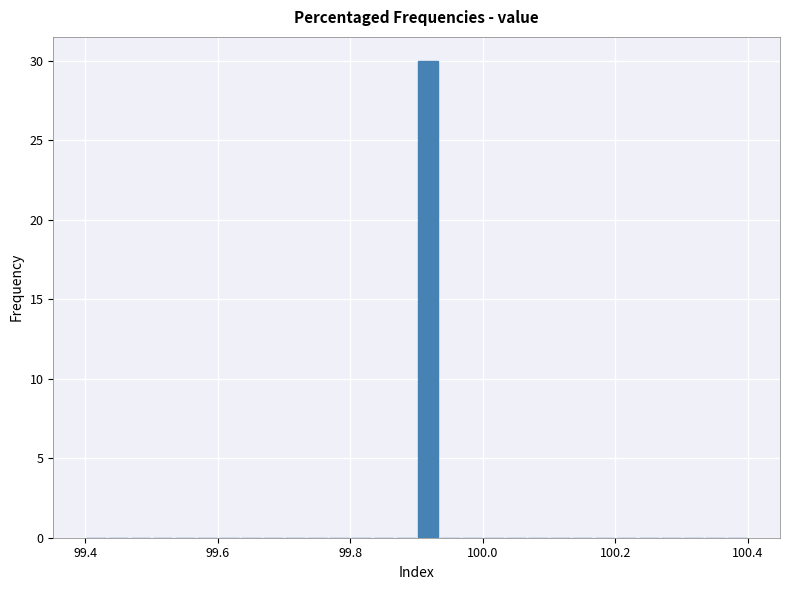

Read against the x-axis, roughly where is the centre of the tallest bar?

99.92